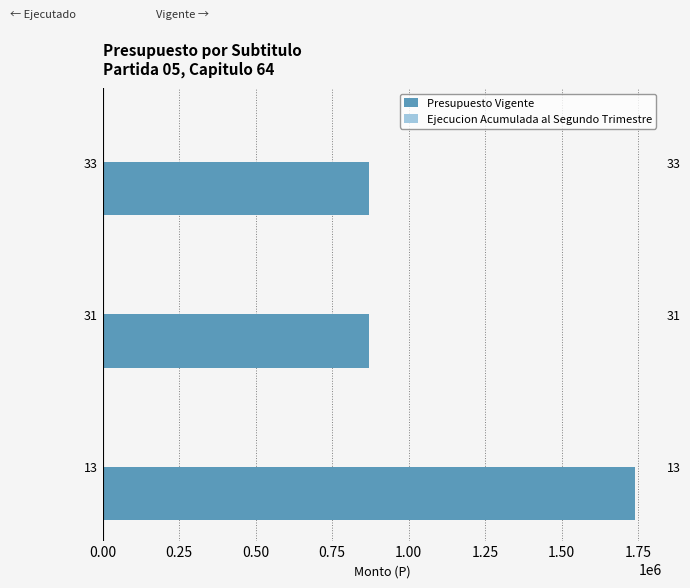

Count the number of data series in this chart.

2